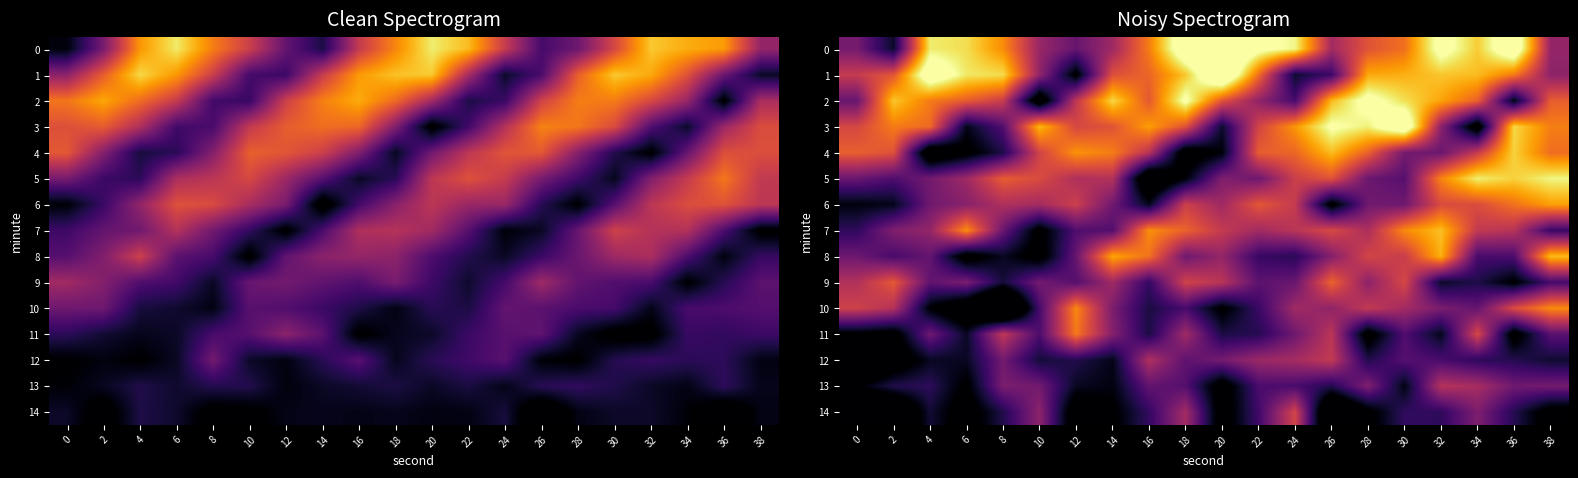

How many data points does each series have?

20